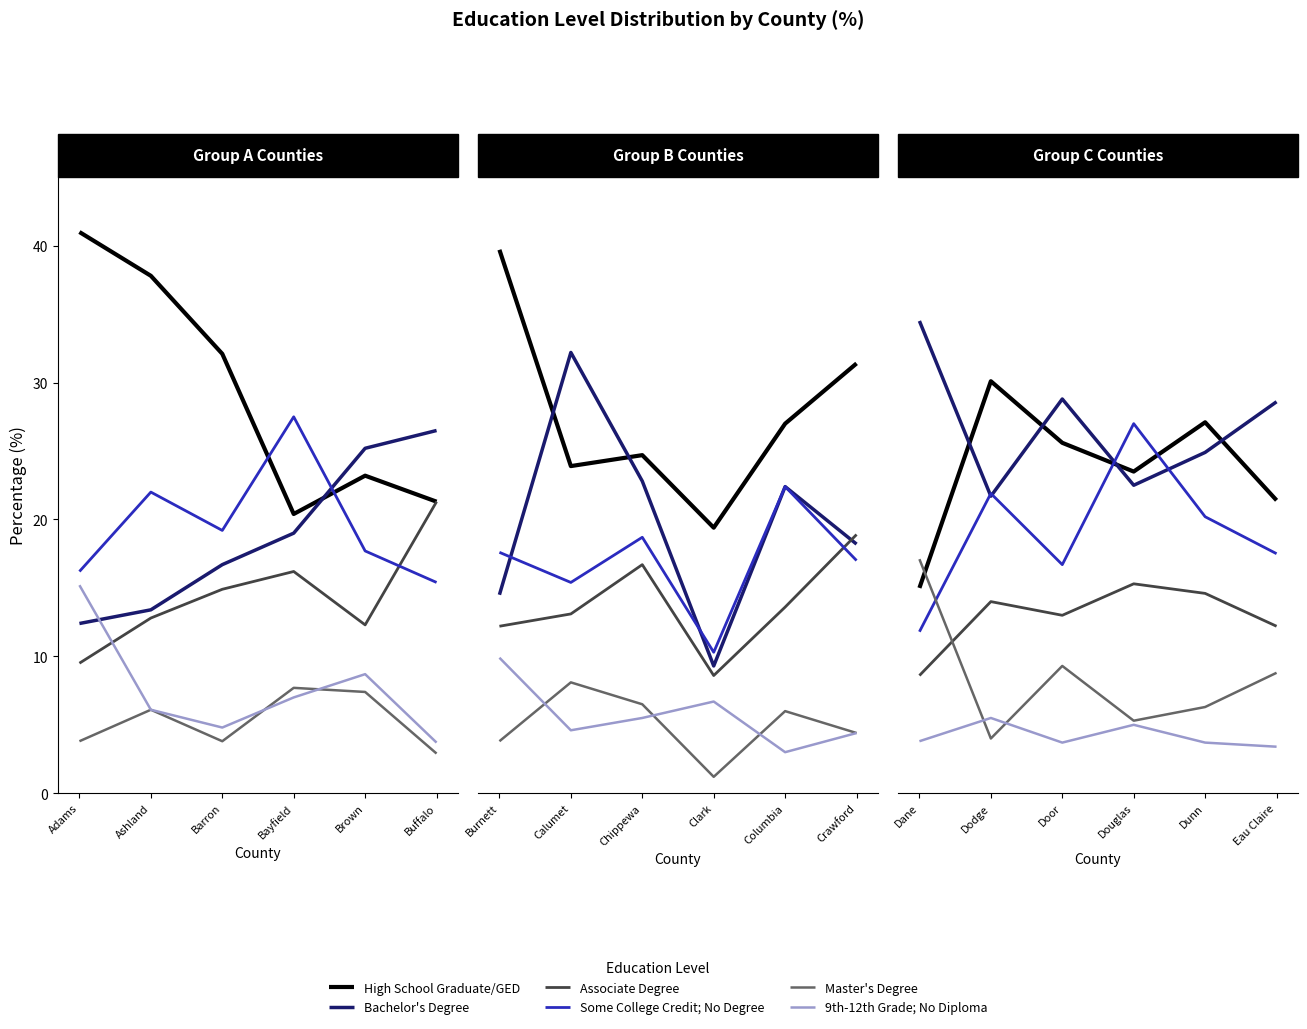

How many interior local valleys does the Associate Degree series have?

1